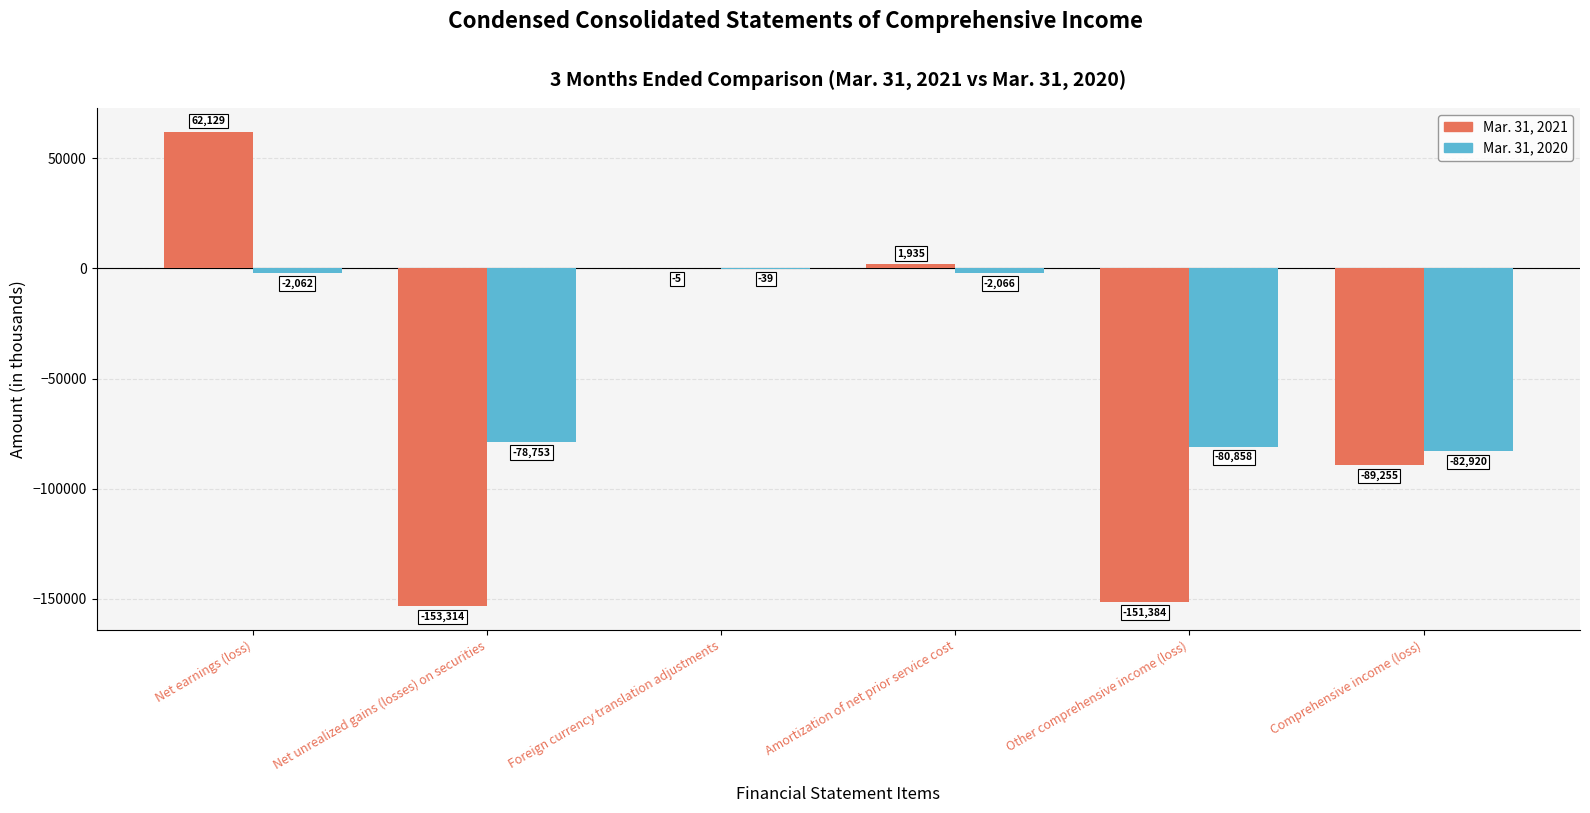

Which series has the largest range (max minus min)?

Mar. 31, 2021